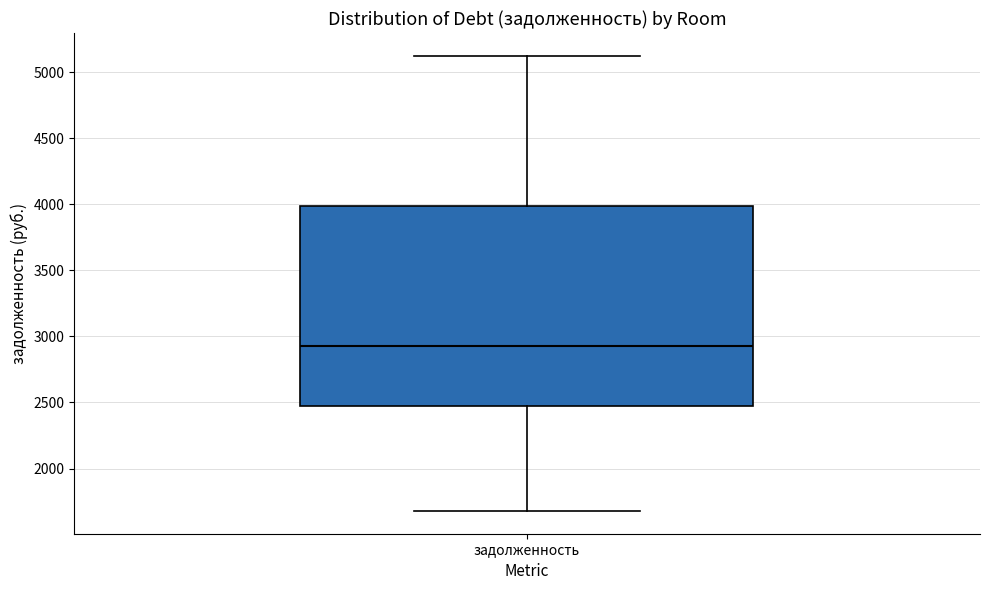

Transcribe this box plot: give where the median line is, the range the box spans, and where the two whiskers end, as read against the y-axis. The values are not printed on the chart, so give them approximately, as read against the axis.

median 2950, box 2450 to 4000, whiskers 1700 to 5100